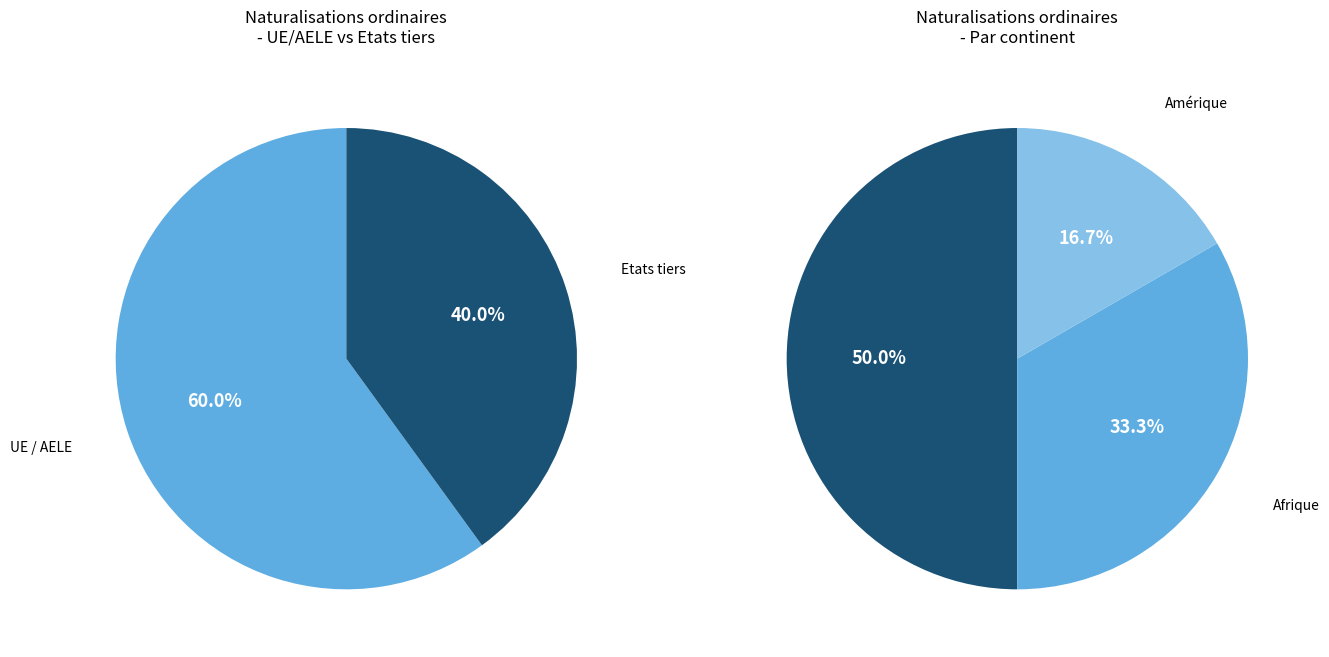

What portion of the pie excludes Asie?

100.0%